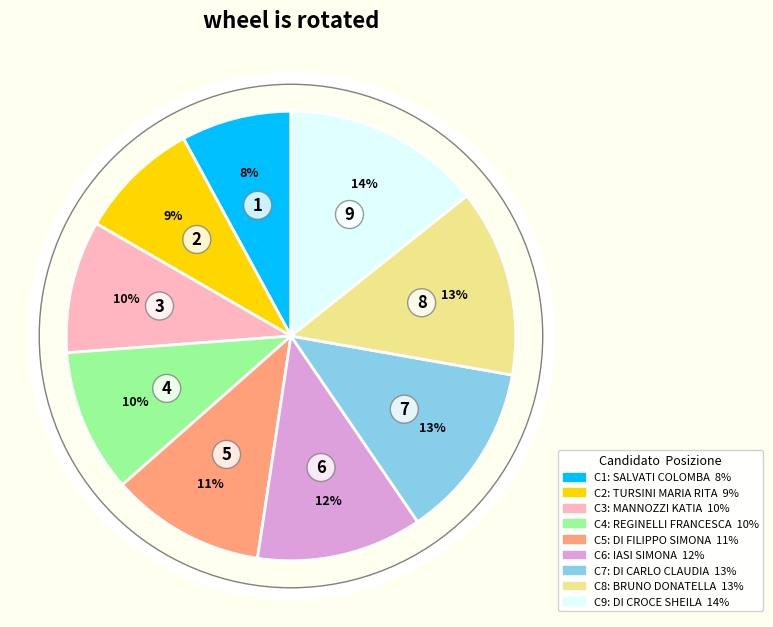

Is there any slice that represents more than half of the pie?

No